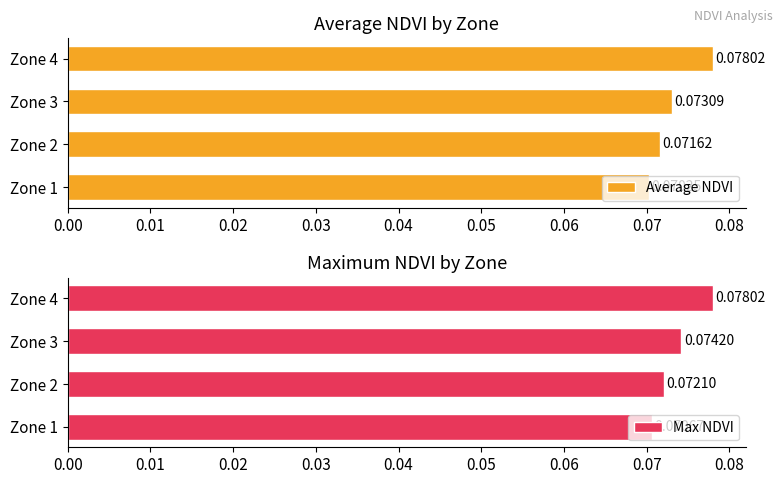

What is the value of the Max NDVI bar at the 4th from the left?

0.1